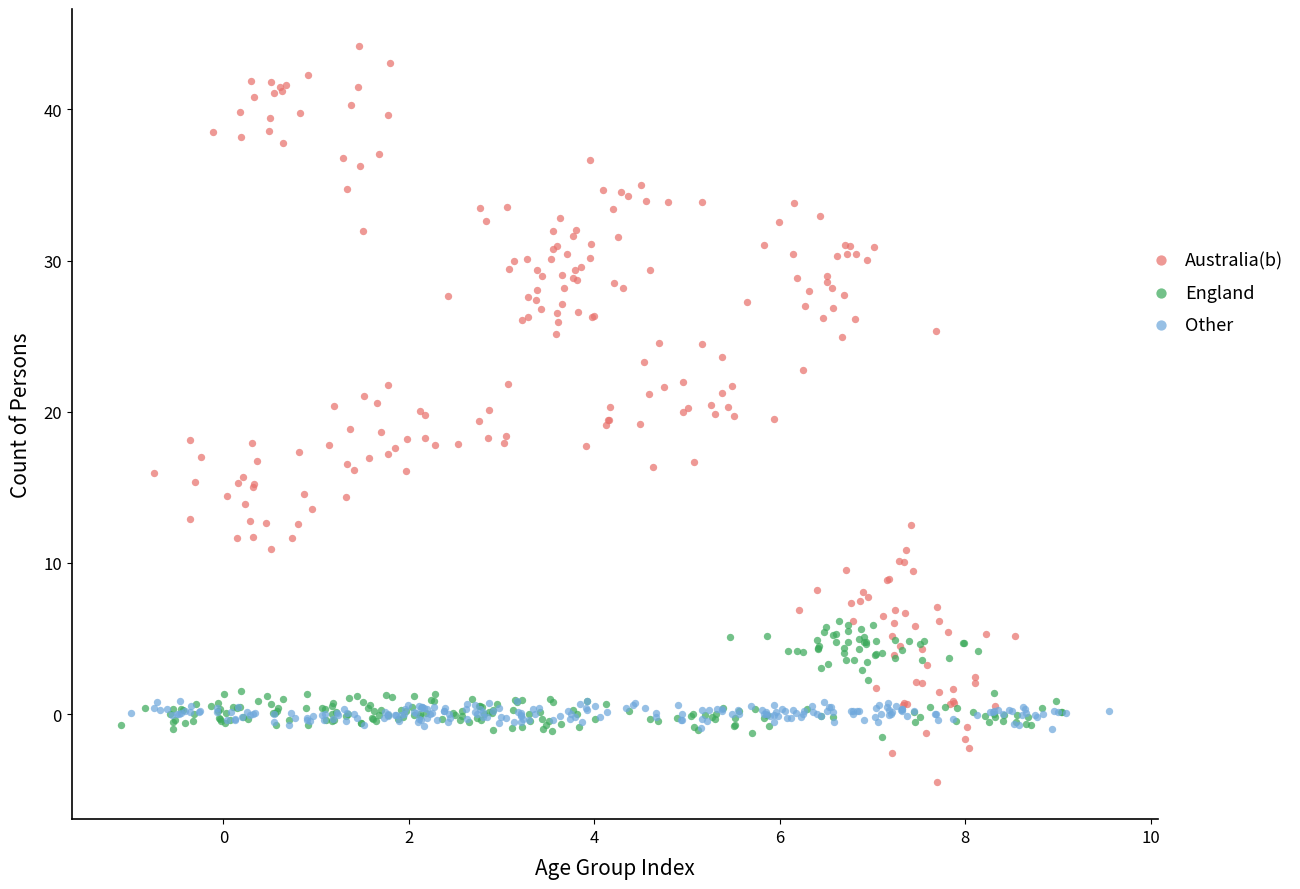

Which series reaches the maximum Y coordinate?

Australia(b)